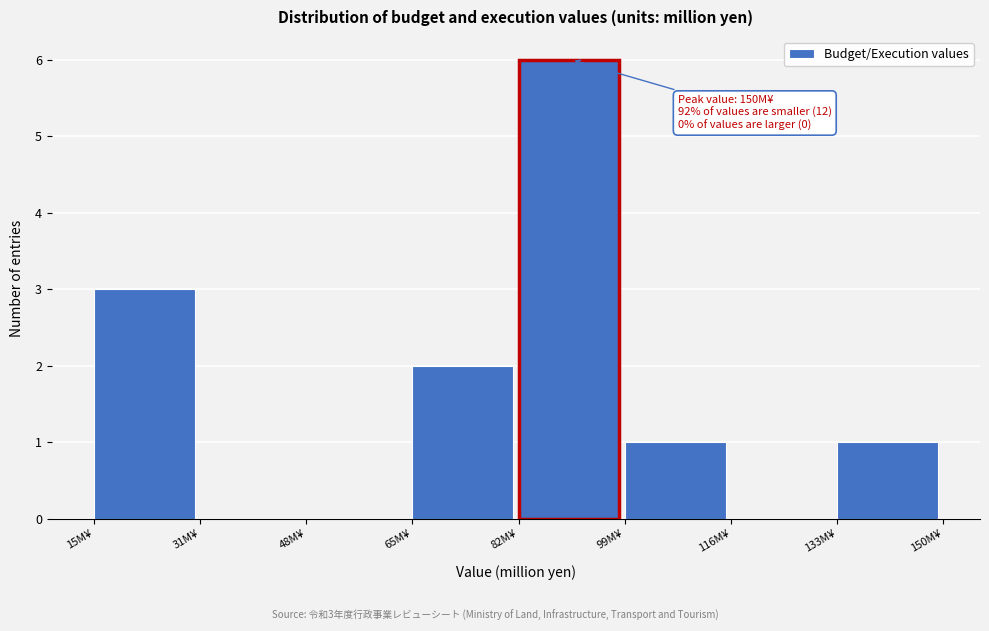

Over which range of the x-axis is the bar tallest?

82 to 100